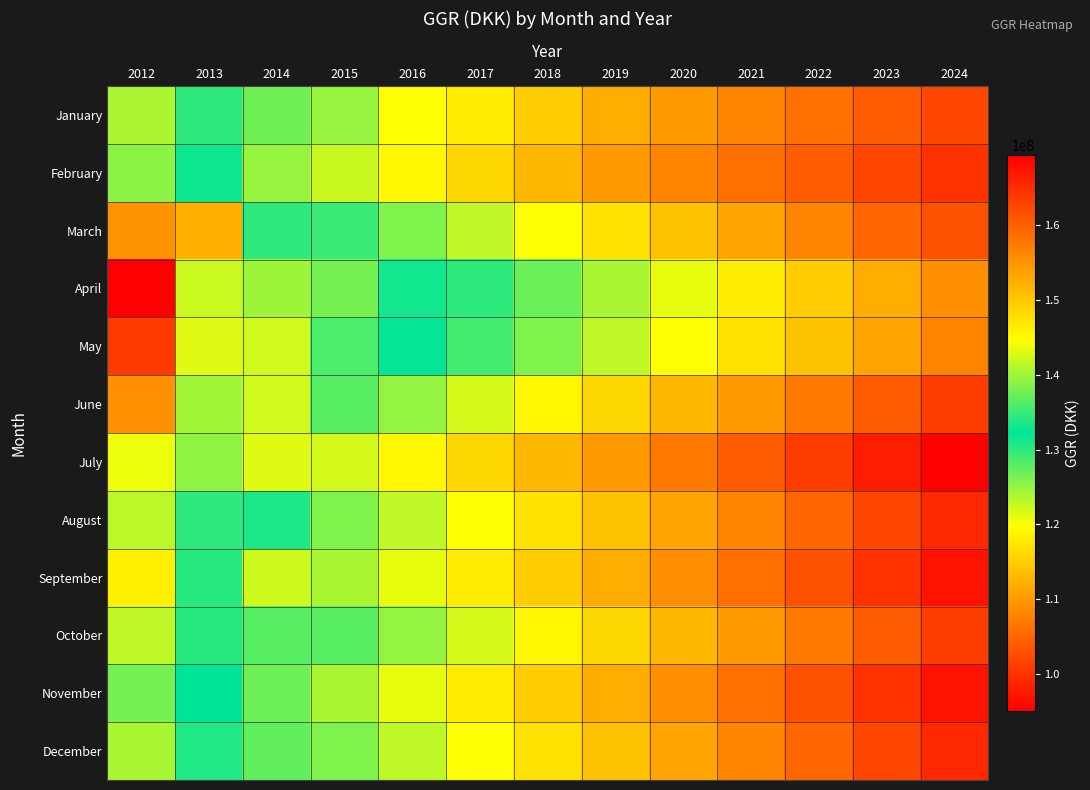

How many data points does each series have?

13